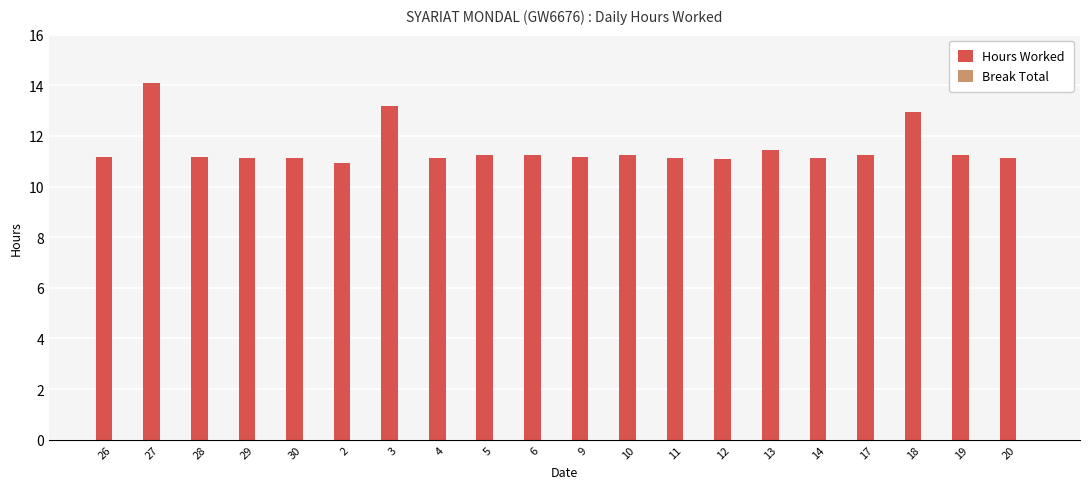

What is the difference between the second highest and second lowest values?

2.1